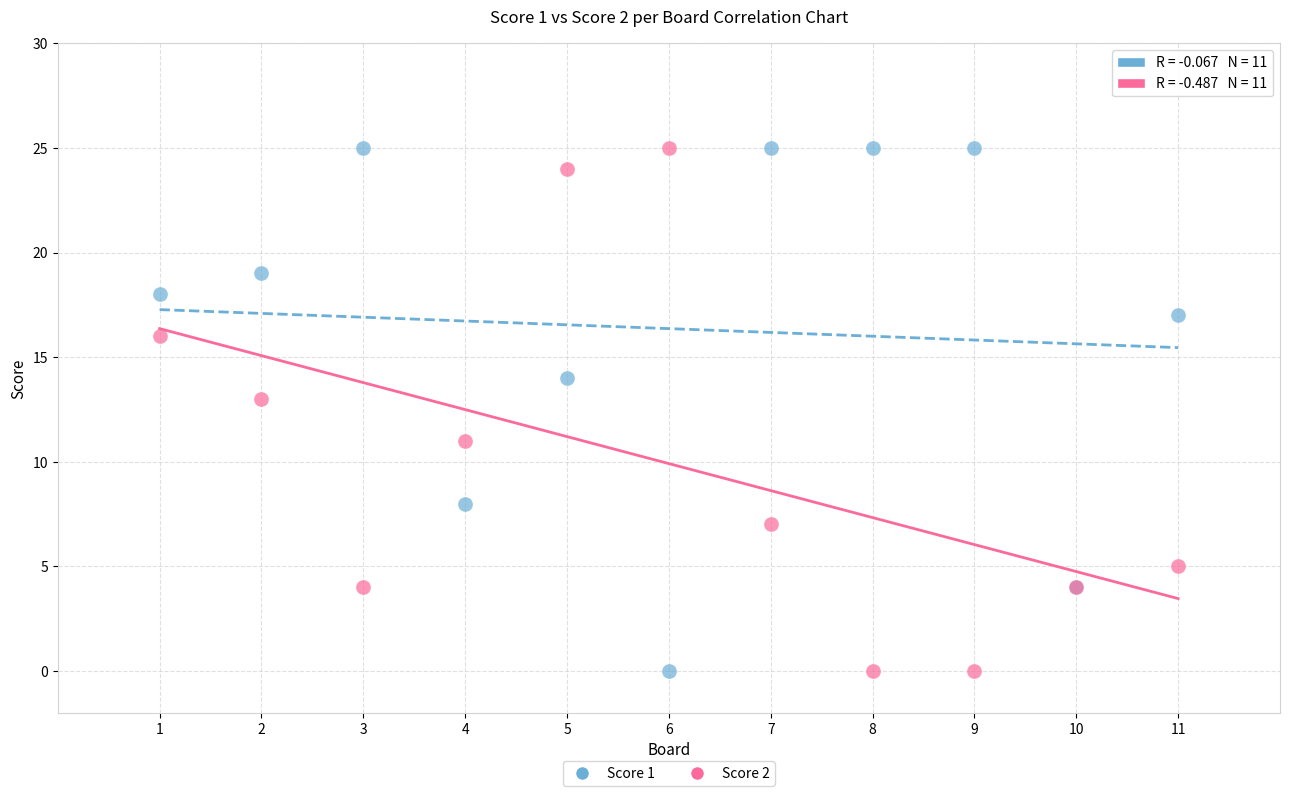

What is the X range (max minus min) for the scatter plot?

10